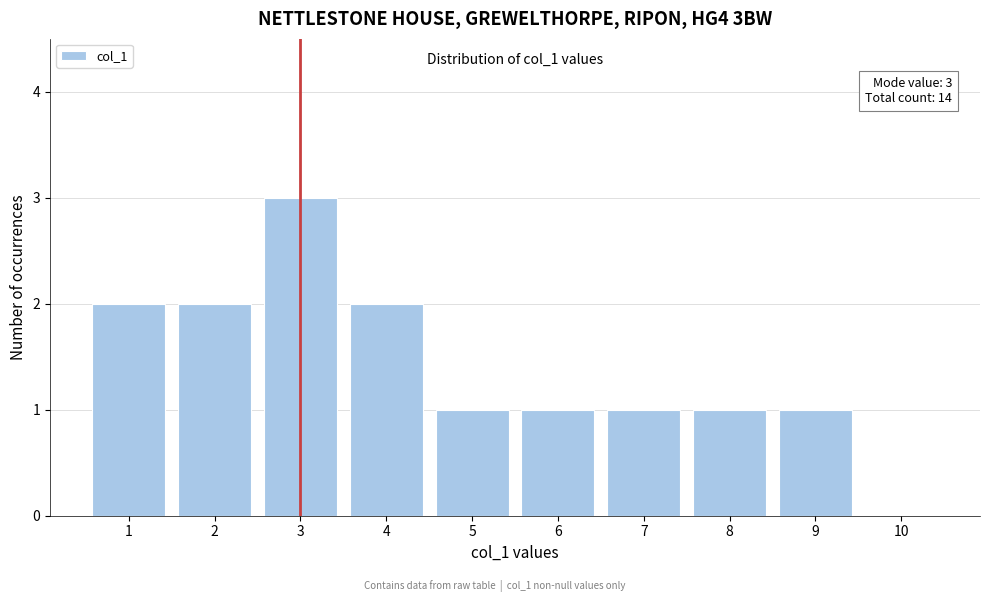

Reading left to right, list all the values displayed in this chart.

1=2	2=2	3=3	4=2	5=1	6=1	7=1	8=1	9=1	10=0